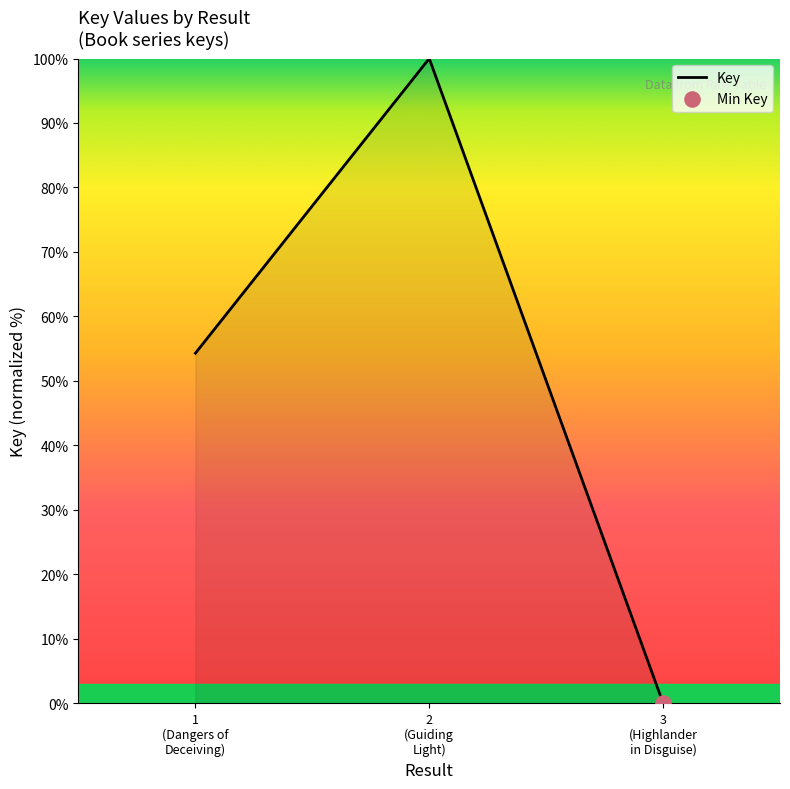

What is the maximum value shown in the chart?

100.0